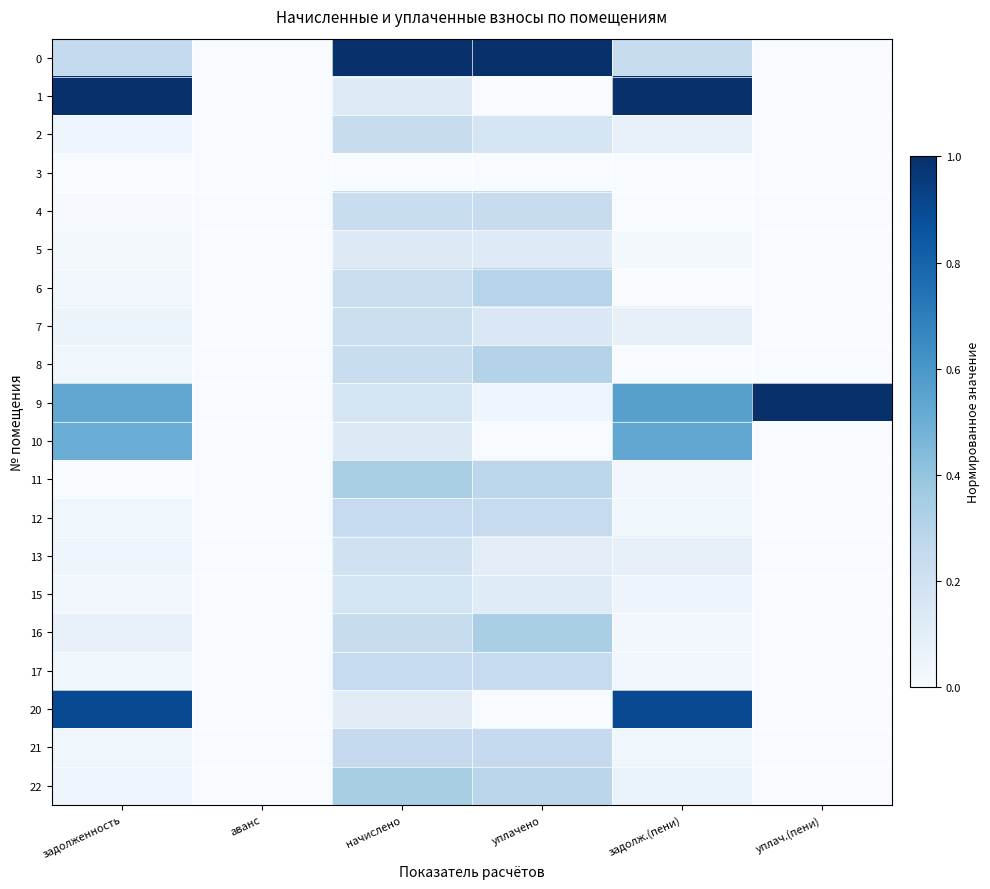

At which category is the sum across all series the highest?

начислено